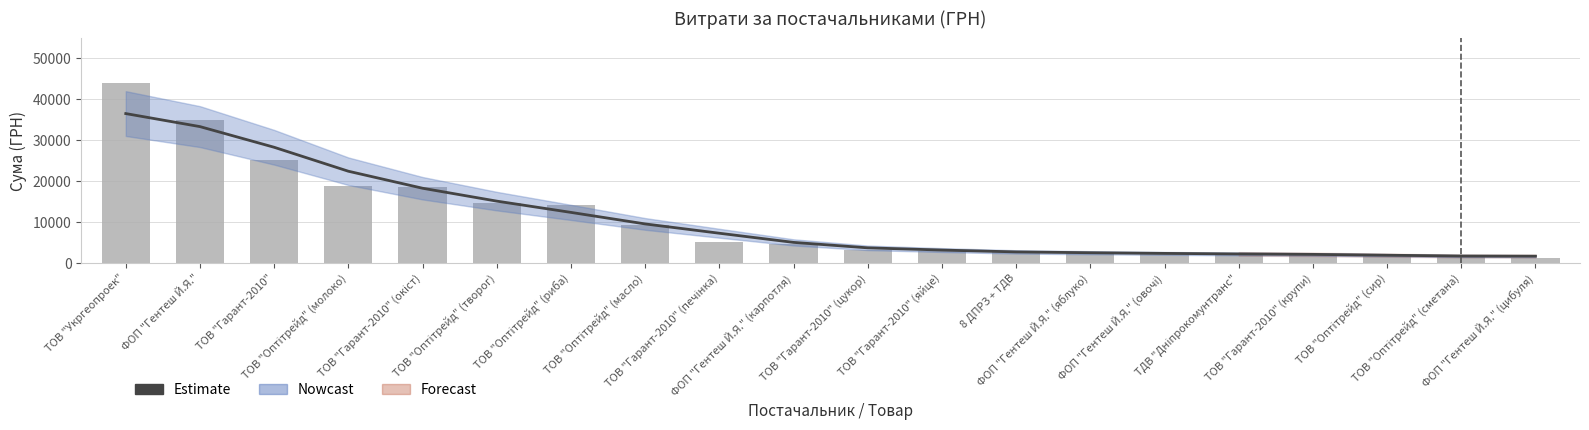

At how many categories does at least one series exceed 30854?

2